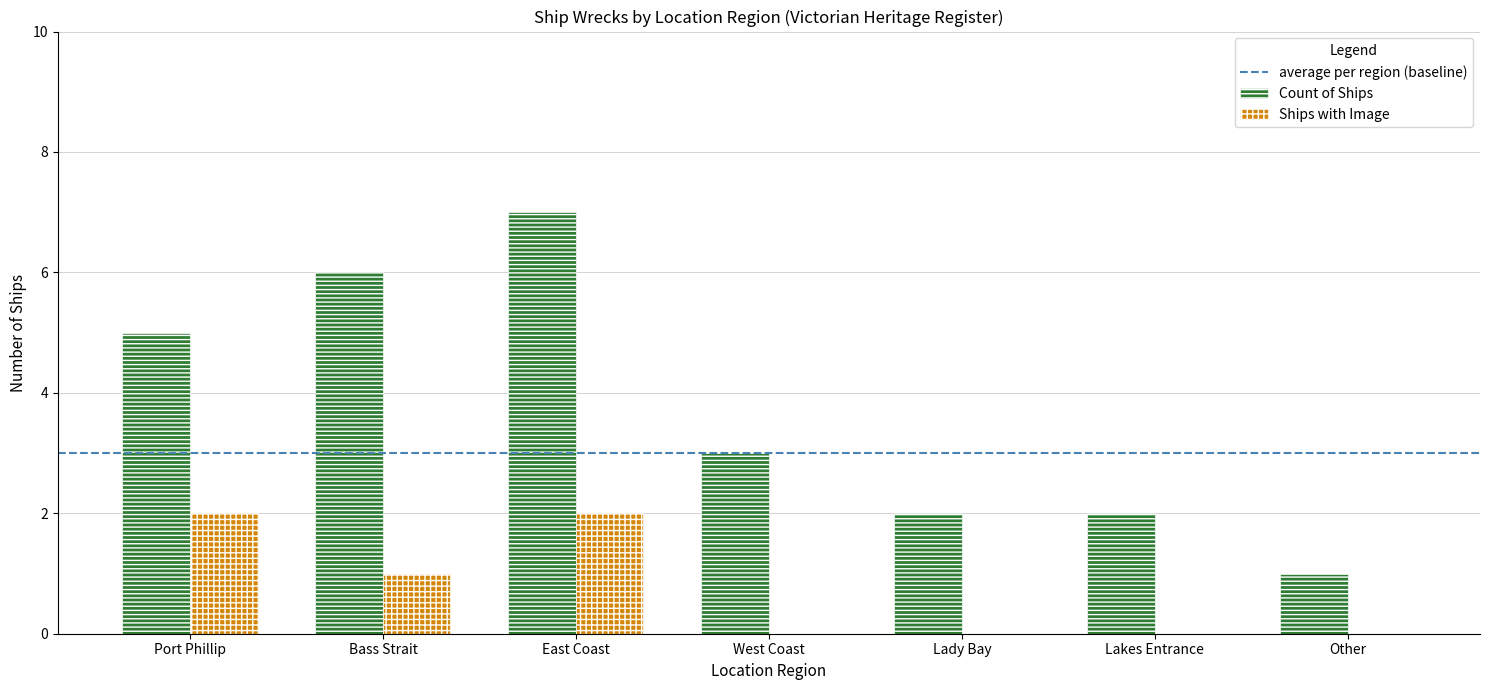

Is the value of Ships with Image at Lakes Entrance greater than the value of Count of Ships at West Coast?

No